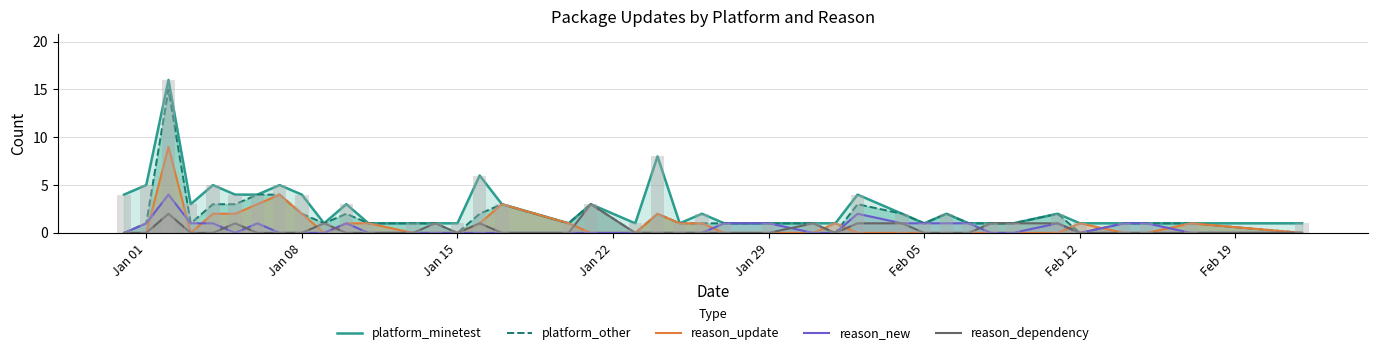

Does the chart contain stacked bars?

No